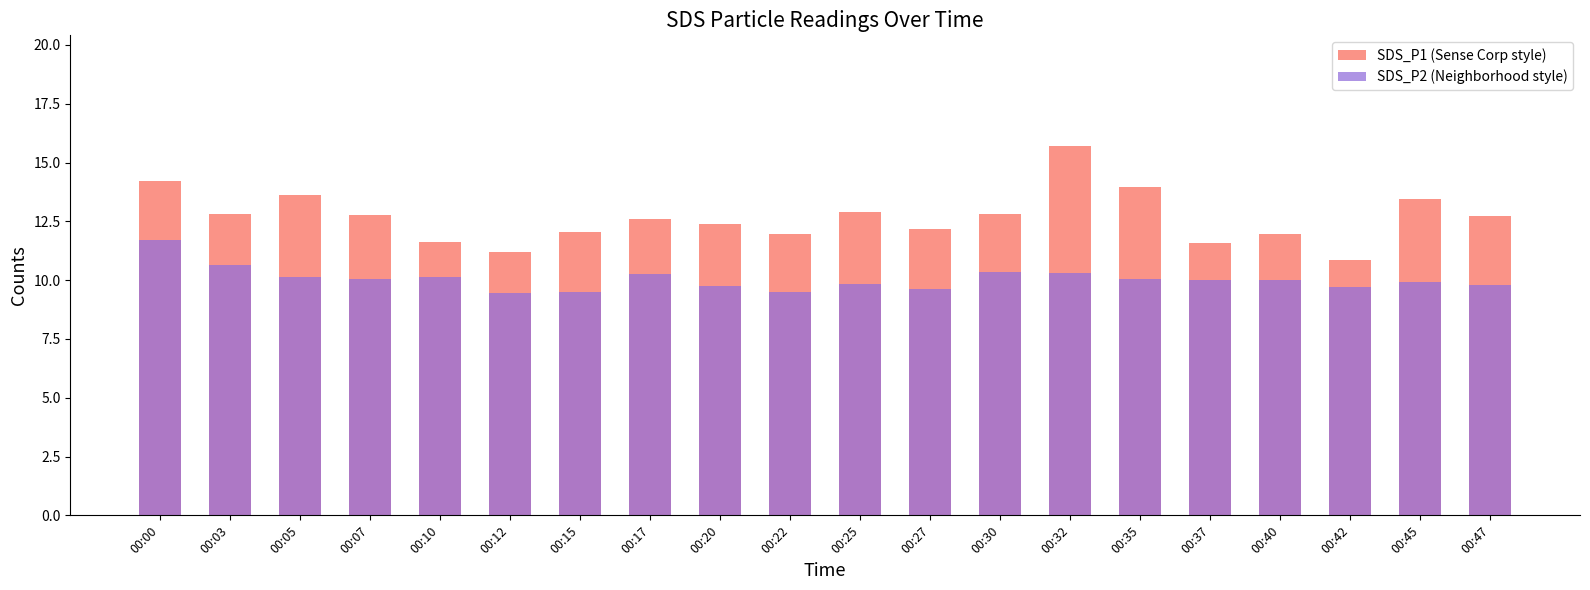

What is the smallest value displayed?

9.4